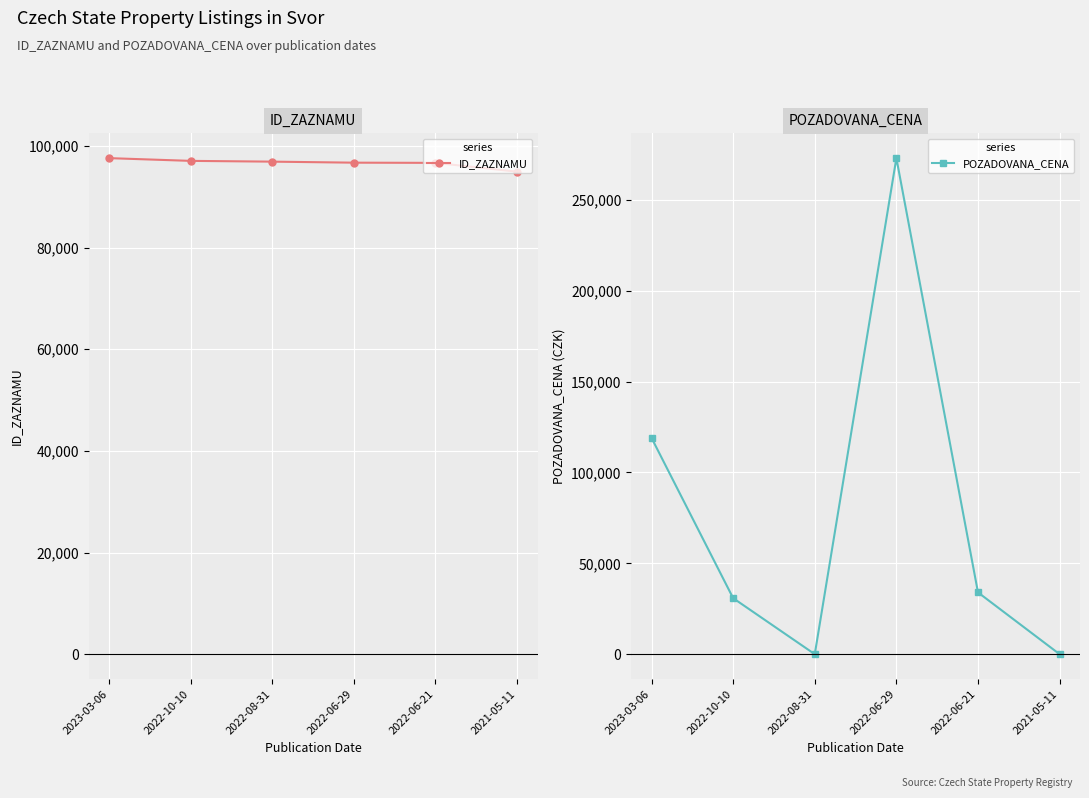

What is the value of the ID_ZAZNAMU point at the 4th from the left?

96695